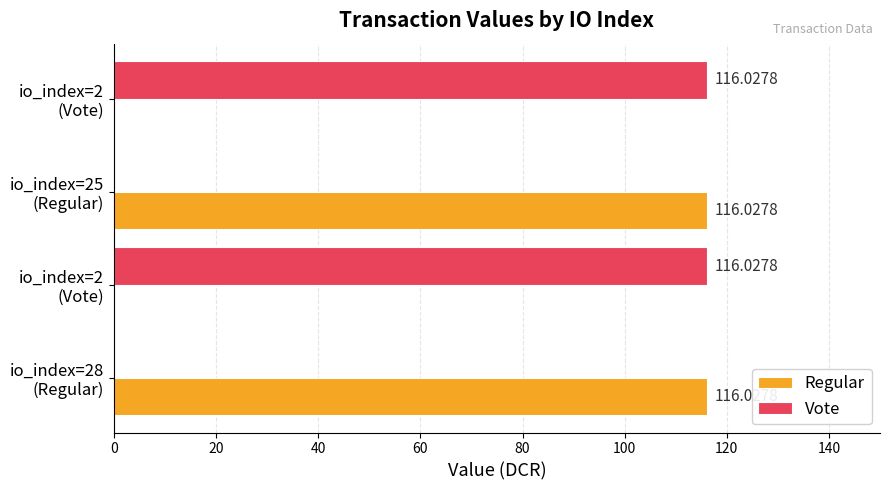

What are all the series names shown in the legend?

Regular, Vote